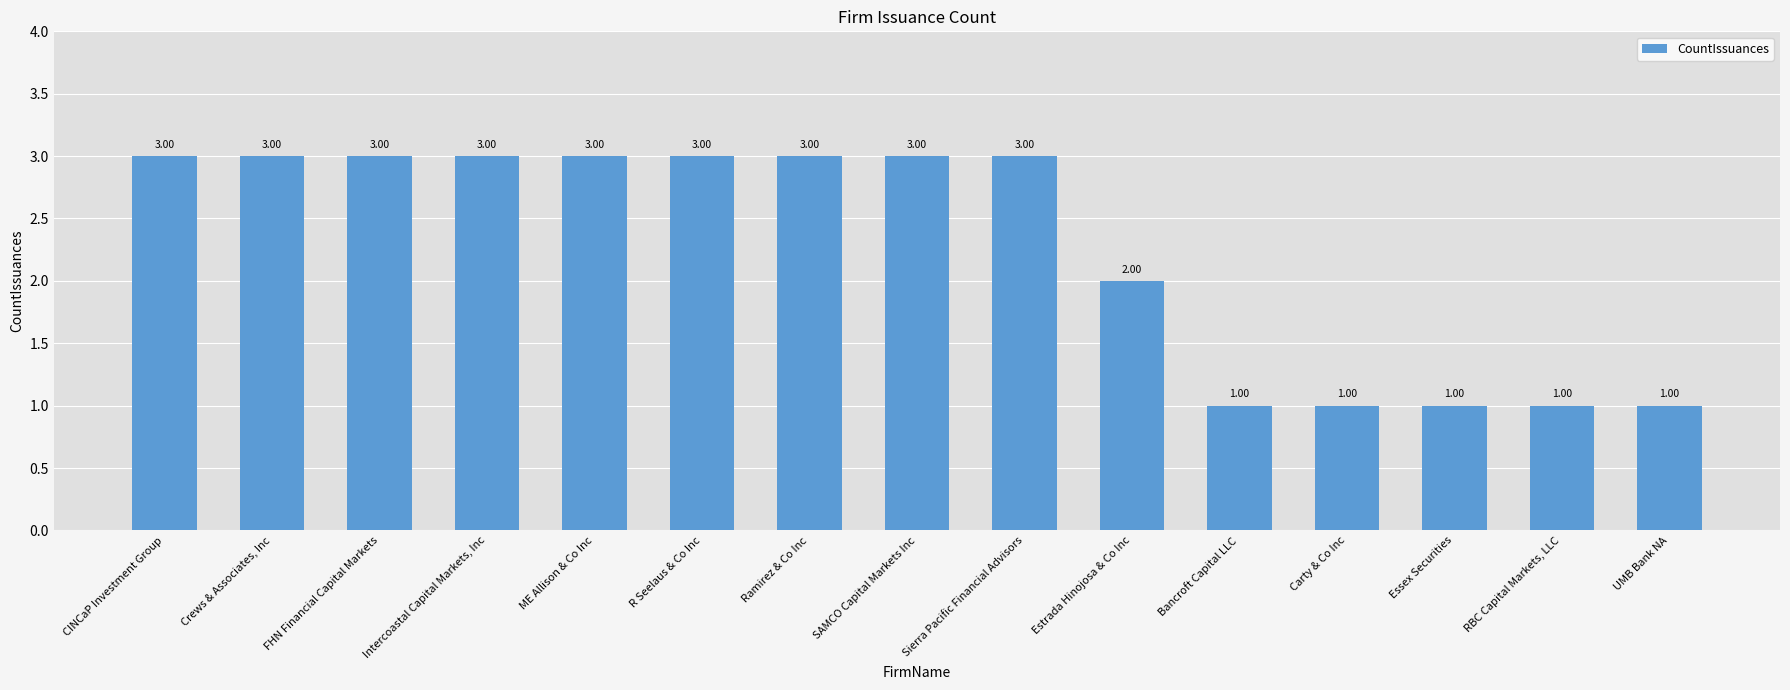

What is the sum of all values?

34